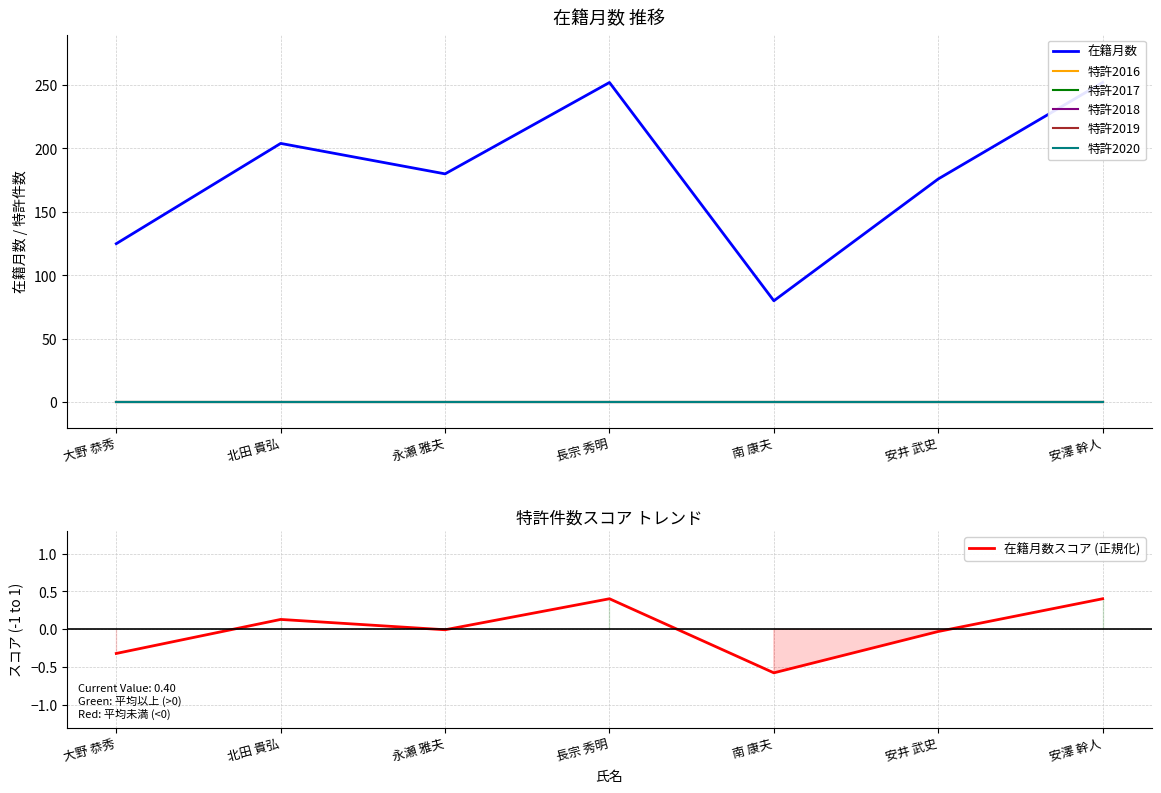

Does the chart have visible grid lines?

Yes